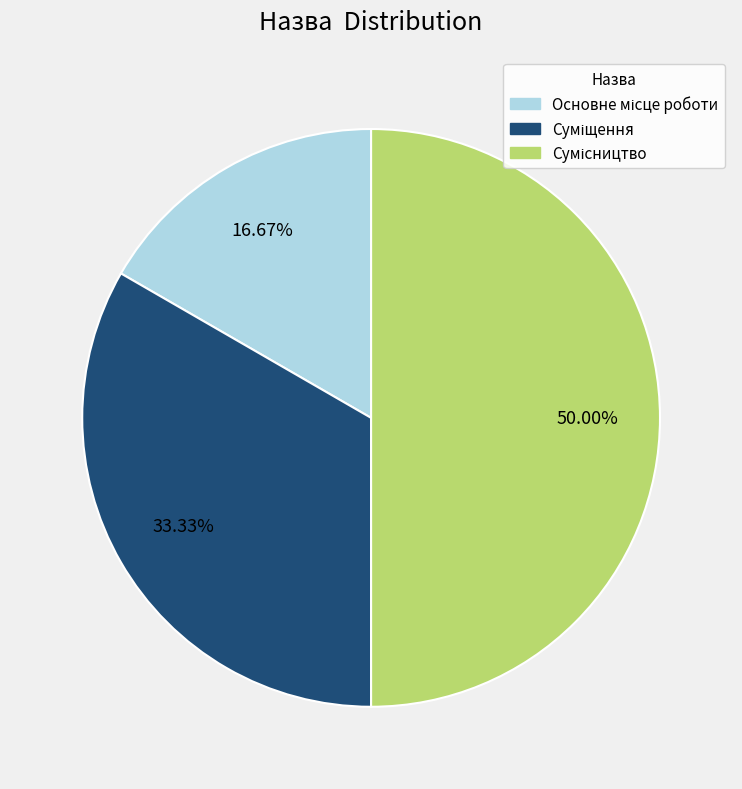

To the nearest percent, what is the average slice percentage?

33%